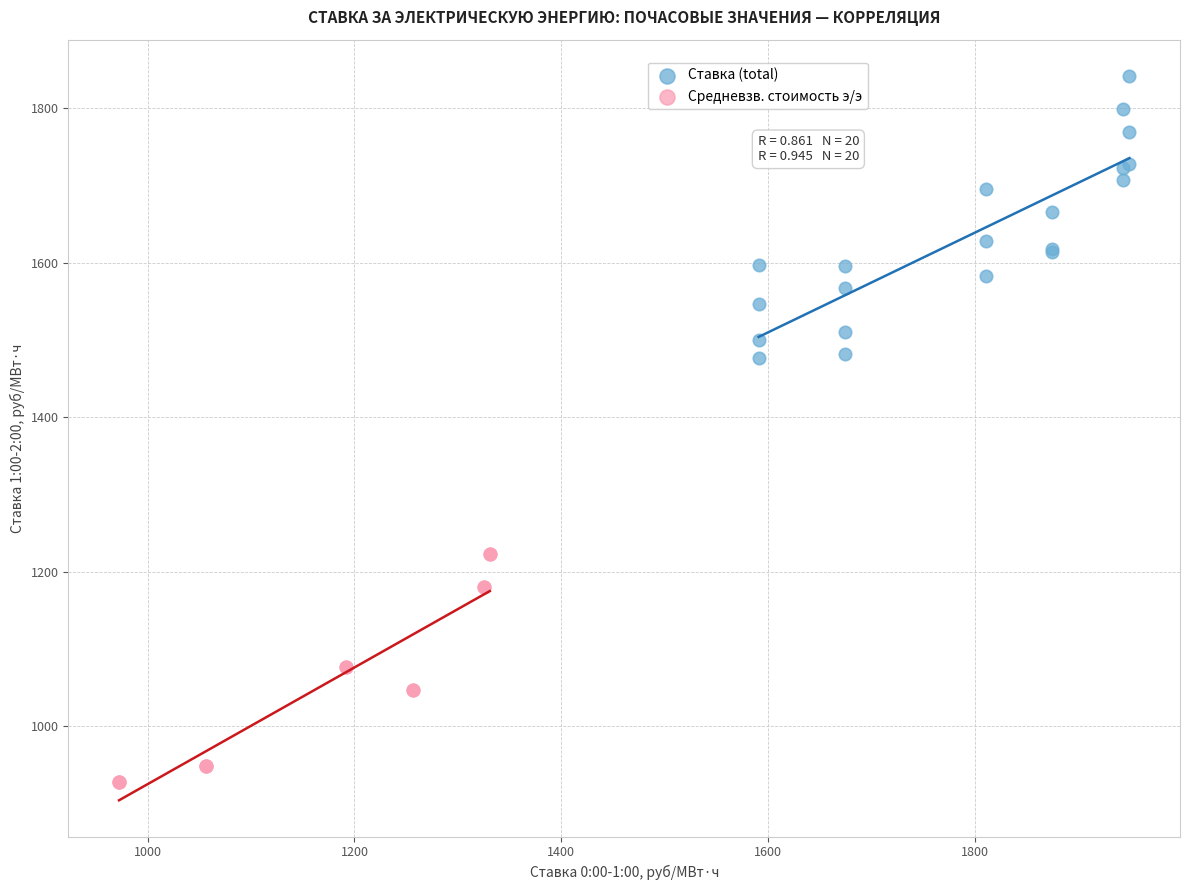

Which series contains the highest Y value?

Ставка (total)